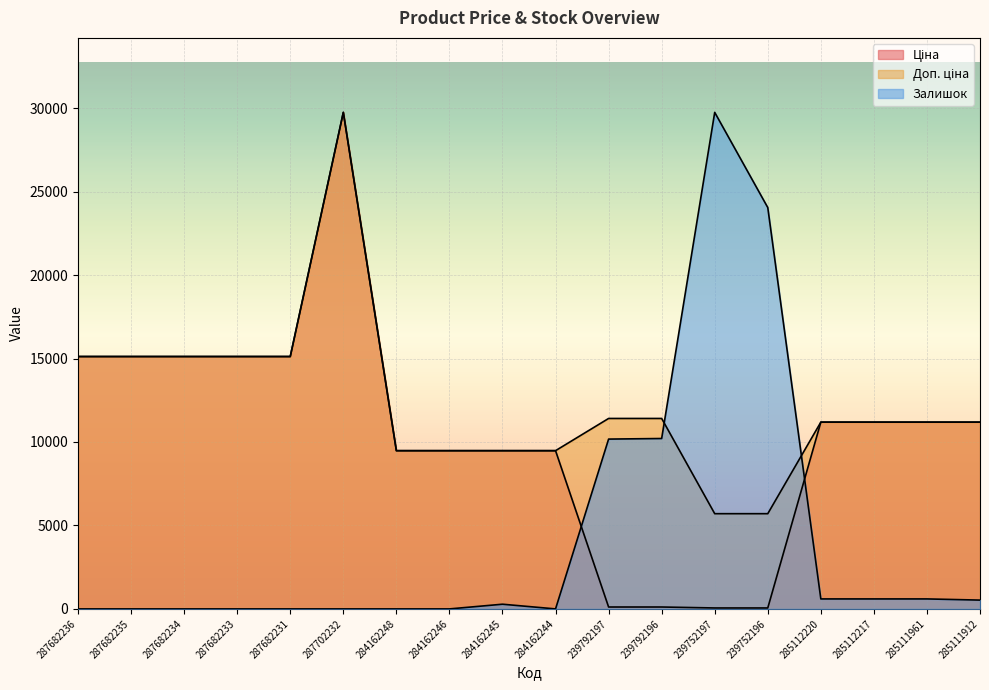

Reading right to left, list all the values displayed in this chart.

Ціна: 285111912=11188.2	285111961=11188.2	285112217=11188.2	285112220=11188.2	239752196=57.0	239752197=57.0	239792196=114.1	239792197=114.1	284162244=9480.1	284162245=9480.1	284162246=9480.1	284162248=9480.1	287702232=29747.2	287682231=15120.0	287682233=15120.0	287682234=15120.0	287682235=15120.0	287682236=15120.0
Доп. ціна: 285111912=11188.2	285111961=11188.2	285112217=11188.2	285112220=11188.2	239752196=5705.0	239752197=5705.0	239792196=11410.0	239792197=11410.0	284162244=9480.1	284162245=9480.1	284162246=9480.1	284162248=9480.1	287702232=29747.2	287682231=15120.0	287682233=15120.0	287682234=15120.0	287682235=15120.0	287682236=15120.0
Залишок: 285111912=528.1	285111961=598.5	285112217=598.5	285112220=598.5	239752196=24044.2	239752197=29747.2	239792196=10209.1	239792197=10173.9	284162244=0.0	284162245=281.6	284162246=0.0	284162248=0.0	287702232=0.0	287682231=0.0	287682233=0.0	287682234=0.0	287682235=0.0	287682236=0.0